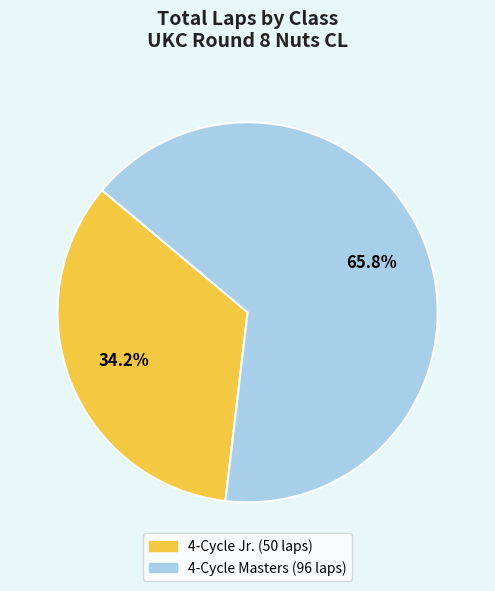

Does any single category account for the majority?

Yes